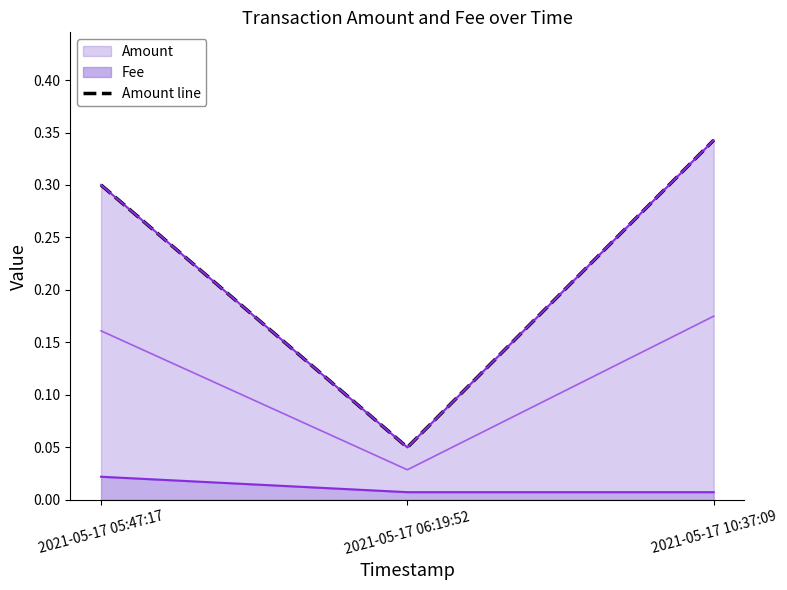

Which has a higher value, 2021-05-17 05:47:17 or 2021-05-17 10:37:09?

2021-05-17 10:37:09